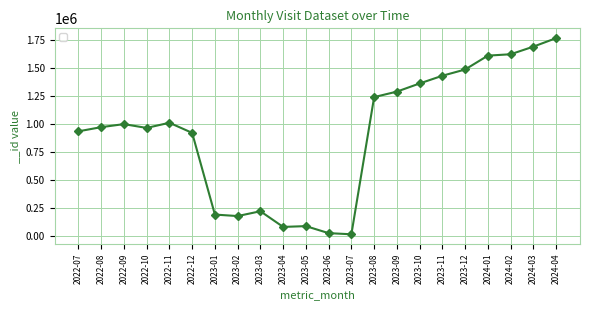

Which has a higher value, 2023-04 or 2023-02?

2023-02